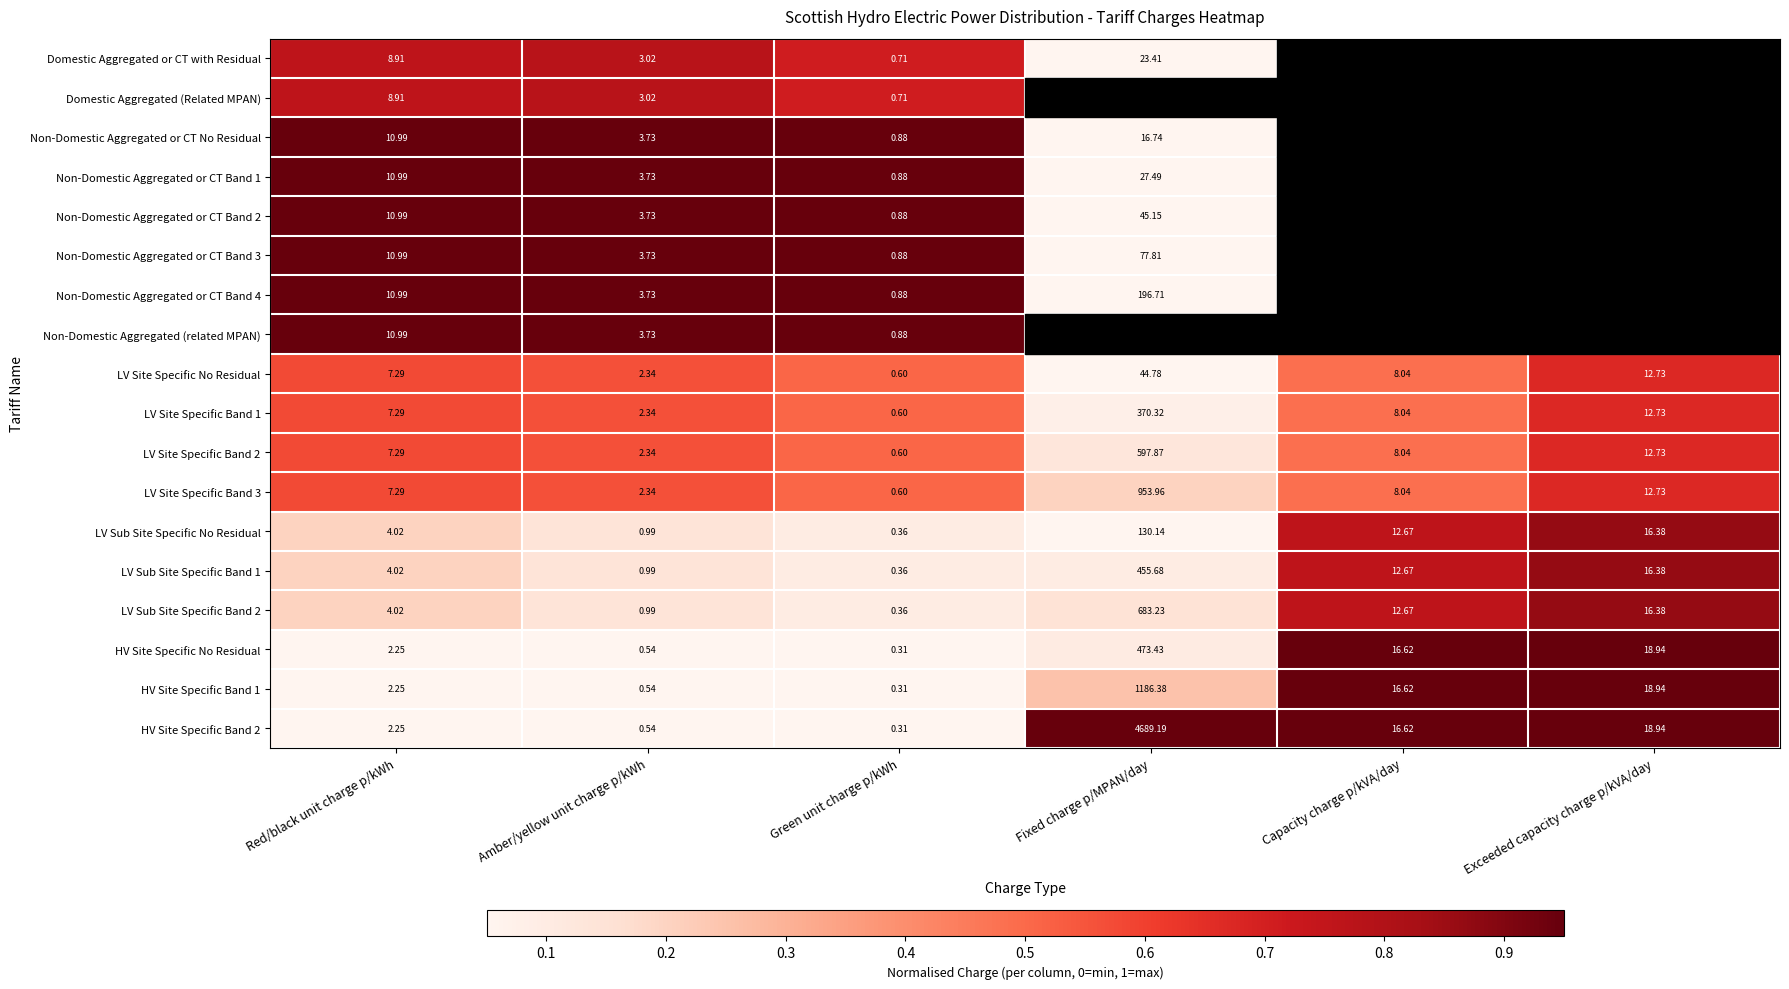

At how many categories does at least one series exceed 0?

6